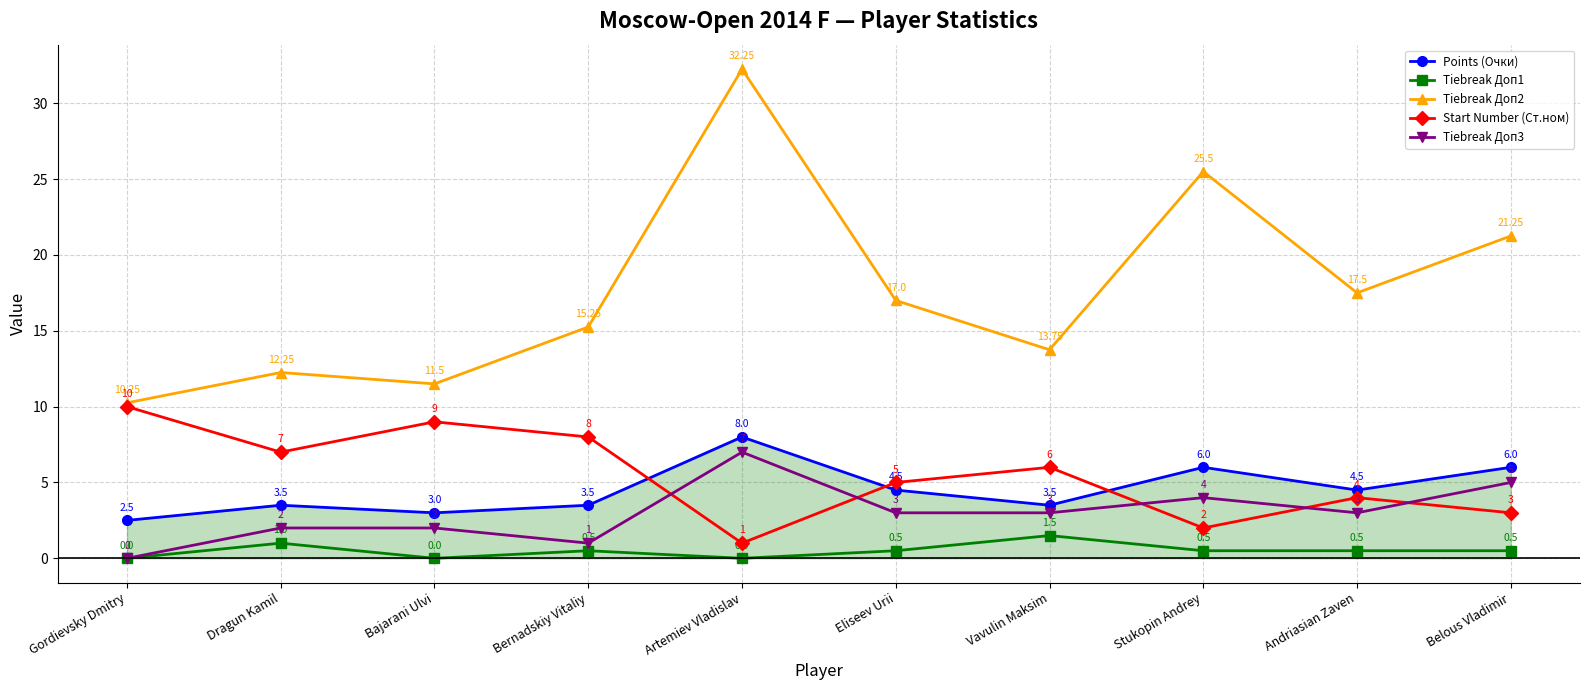

At which category is the sum across all series the highest?

Artemiev Vladislav